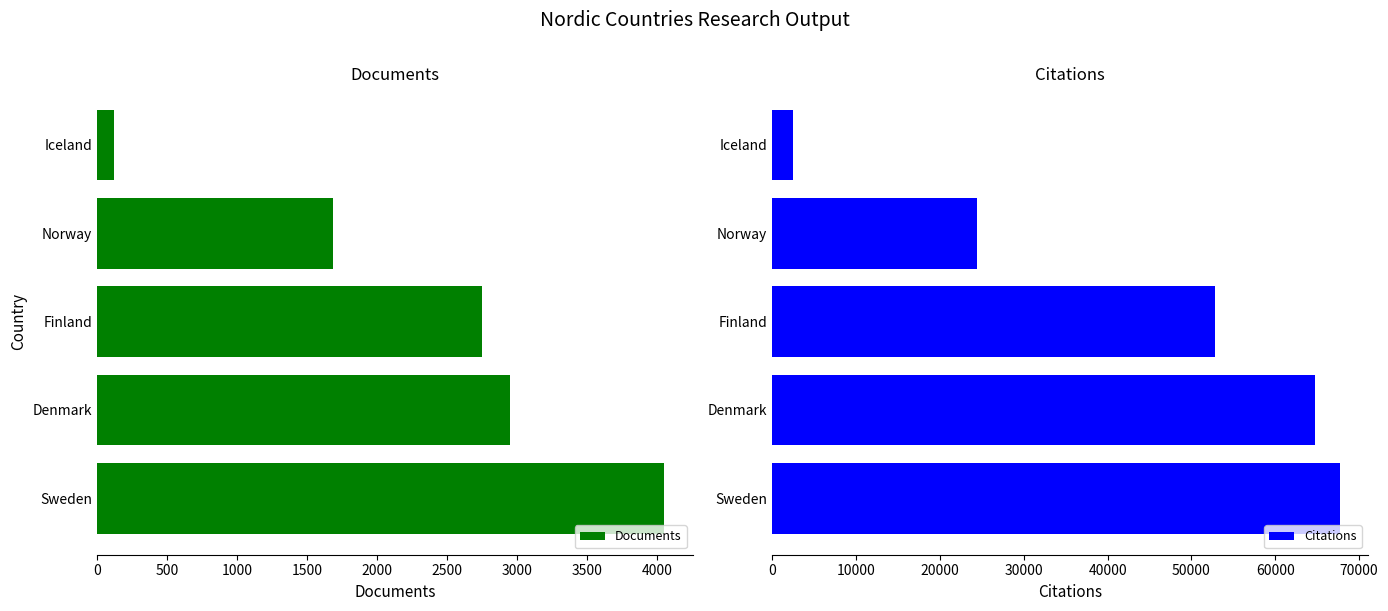

The Documents series shows 656 at Norway. True or false?

False